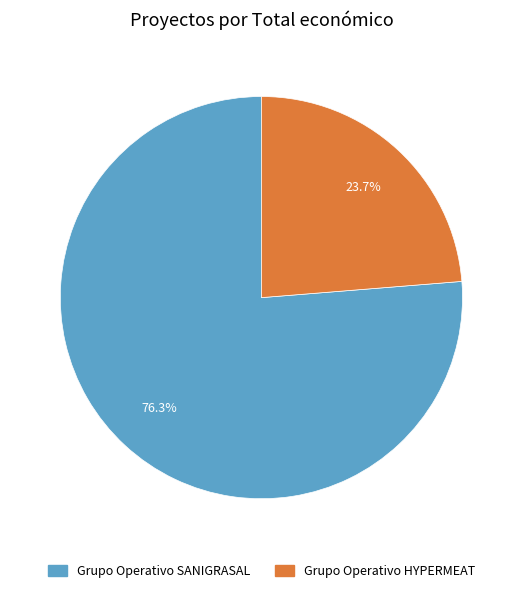

Rank the categories by value from lowest to highest.

Grupo Operativo HYPERMEAT, Grupo Operativo SANIGRASAL